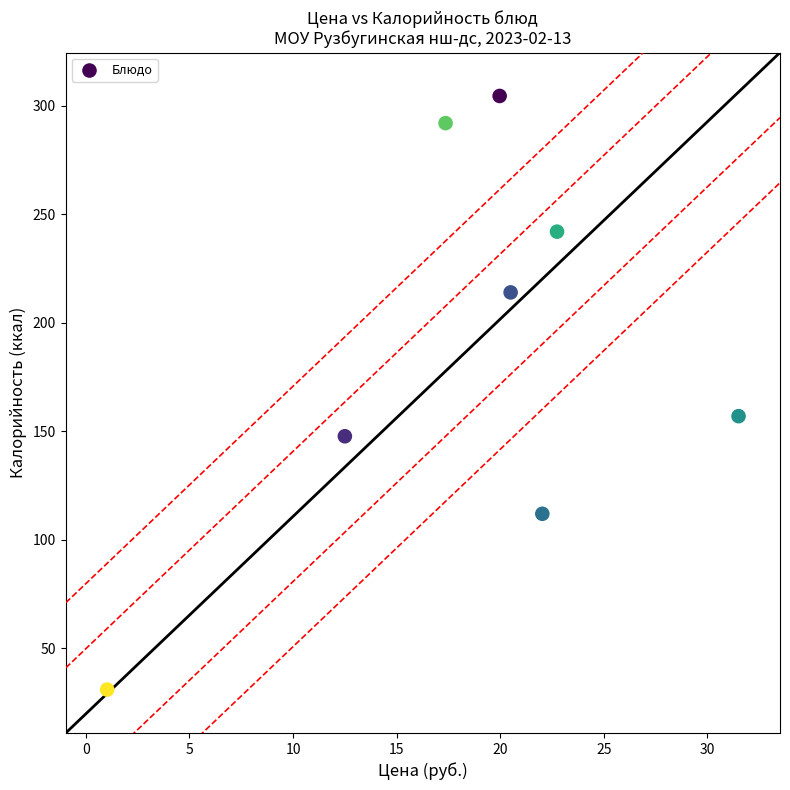

What is the average X value?

18.5